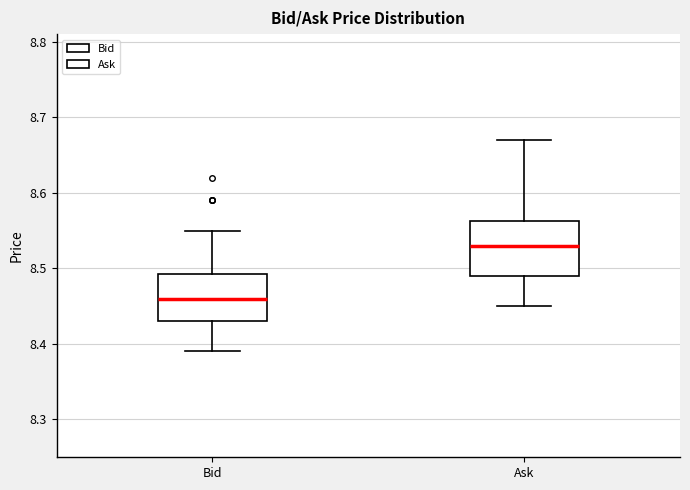

Which box's median line is the lowest?

Bid